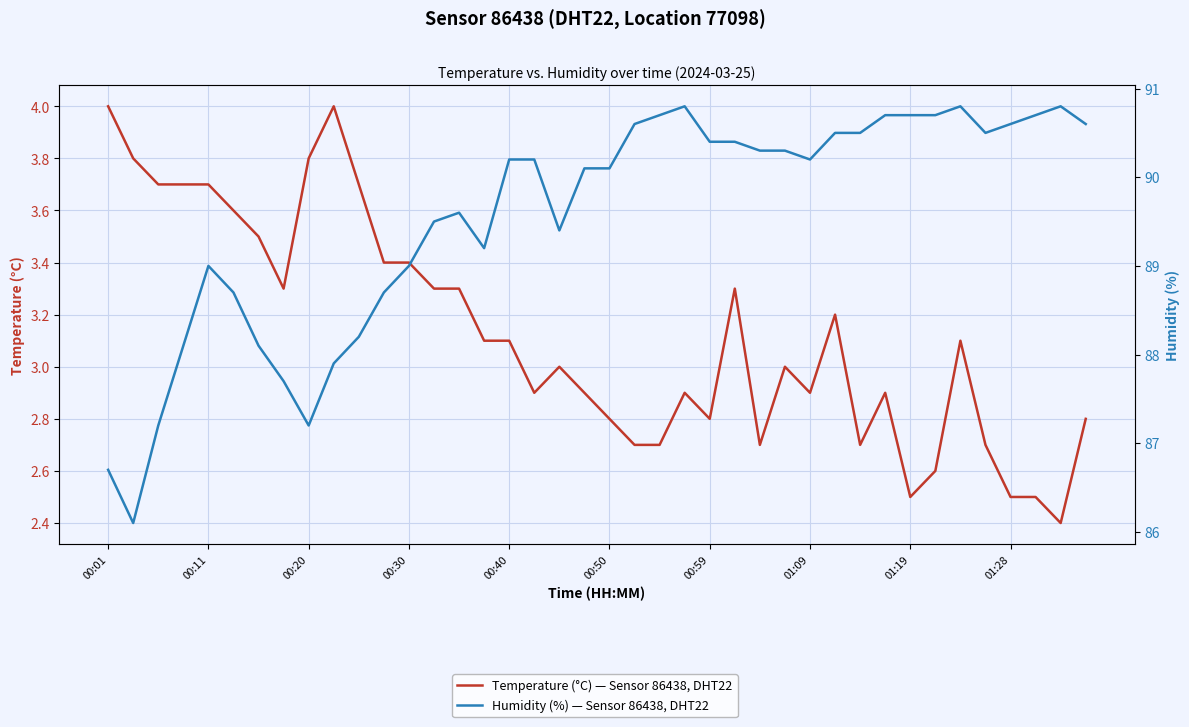

In Temperature (°C) — Sensor 86438, DHT22, how many points are lower than both neighbors (excluding endpoints)?

8